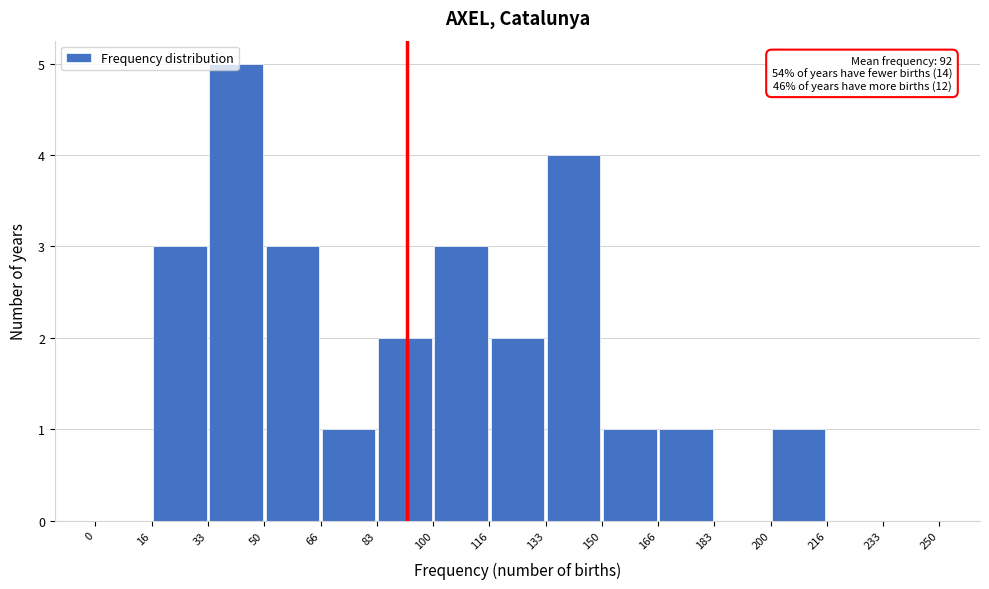

Over which range of the x-axis is the bar tallest?

33 to 50